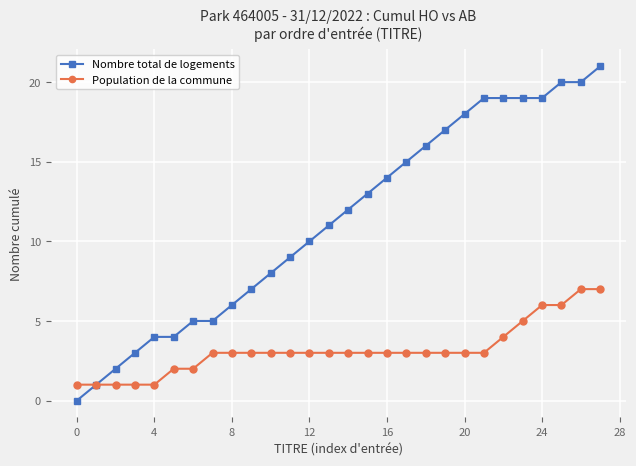

Rank the series by their maximum value, from lowest to highest.

Population de la commune, Nombre total de logements